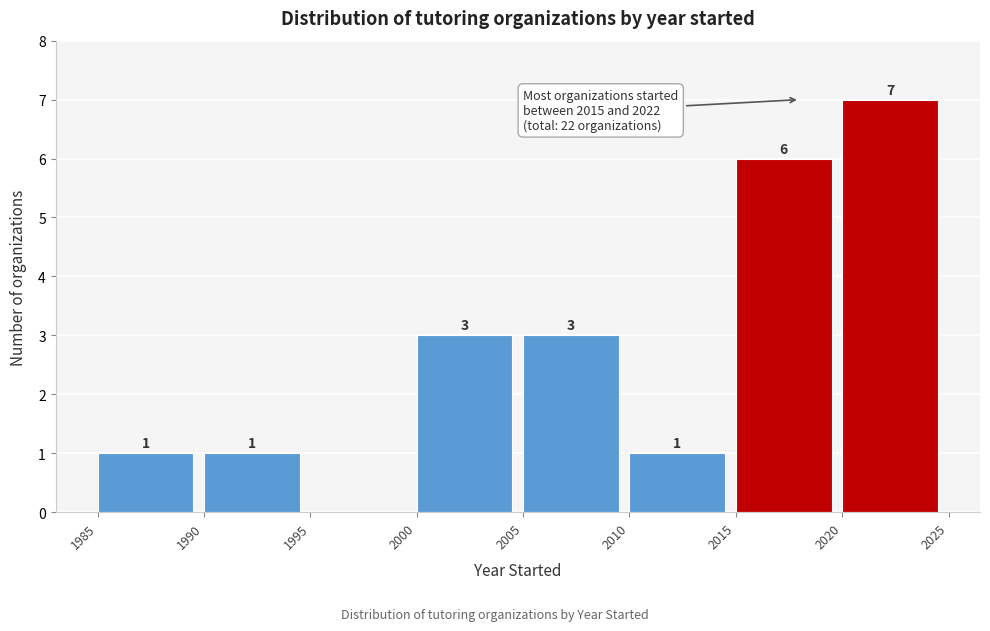

Over which range of the x-axis is the bar tallest?

2020 to 2025